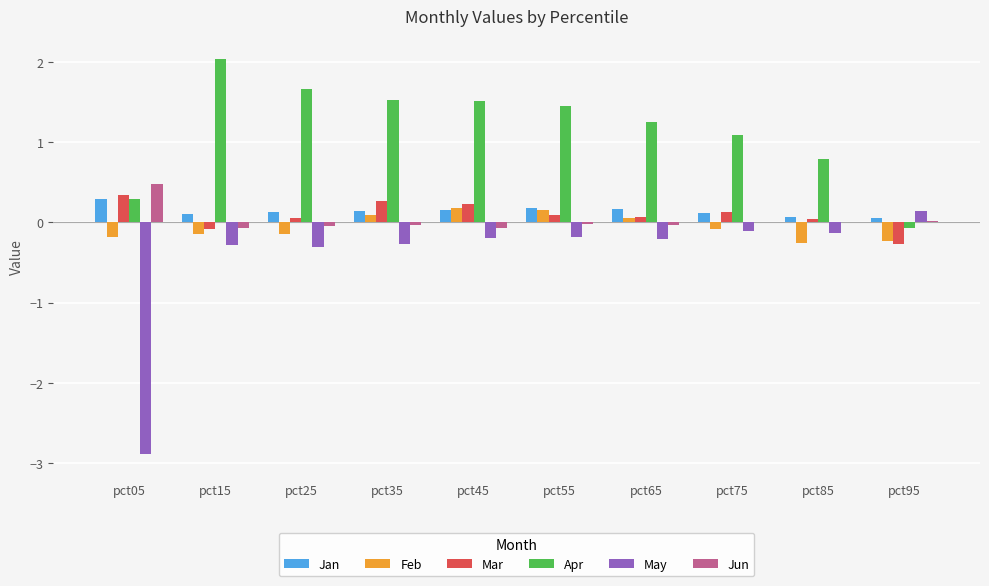

How many series are shown in this chart?

6